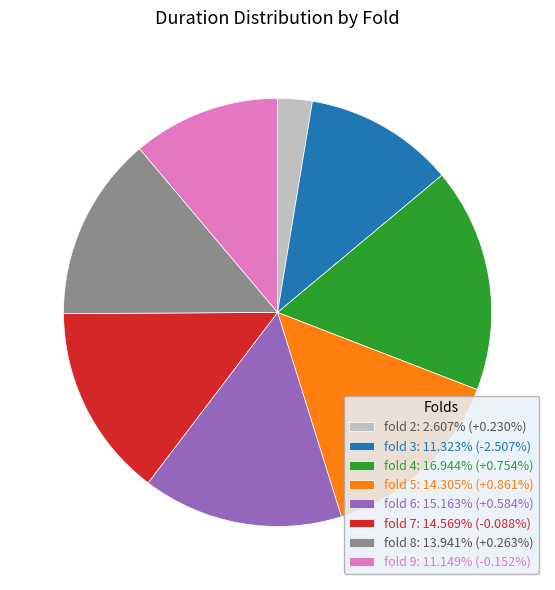

Is there a majority slice in this chart?

No